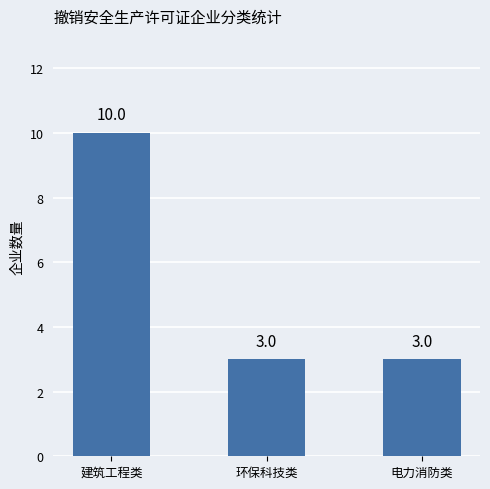

What is the minimum value shown in the chart?

3